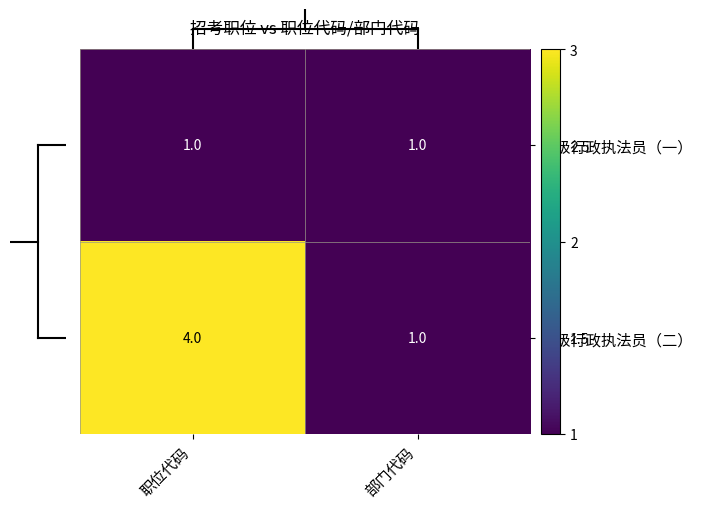

At which category is the sum across all series the highest?

职位代码